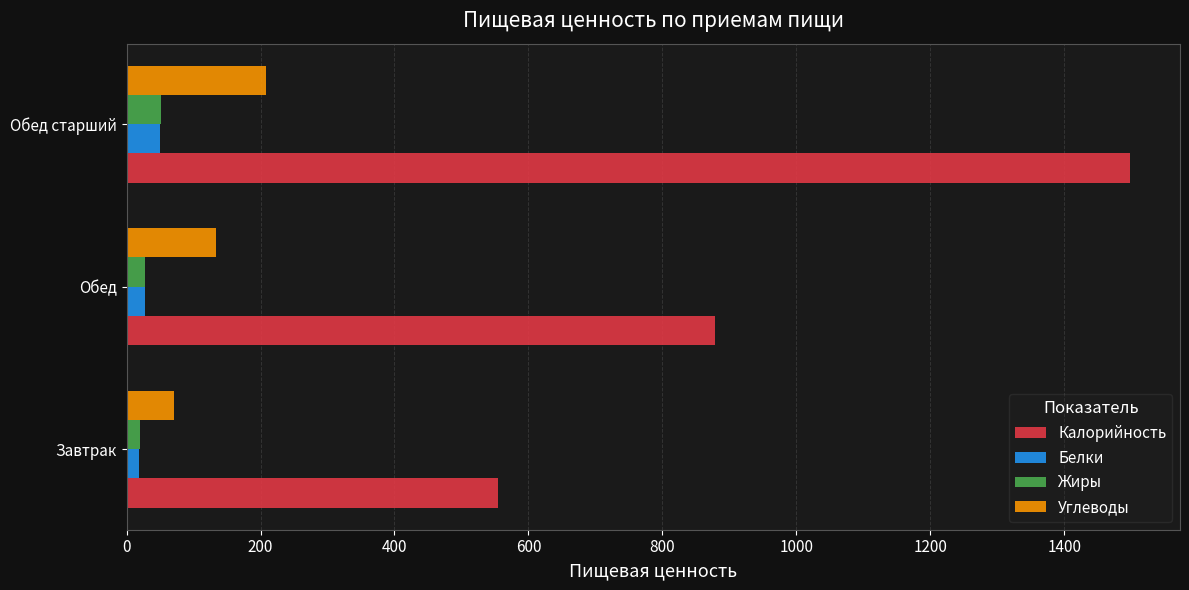

Is the value of Углеводы at Обед старший greater than the value of Жиры at Завтрак?

Yes